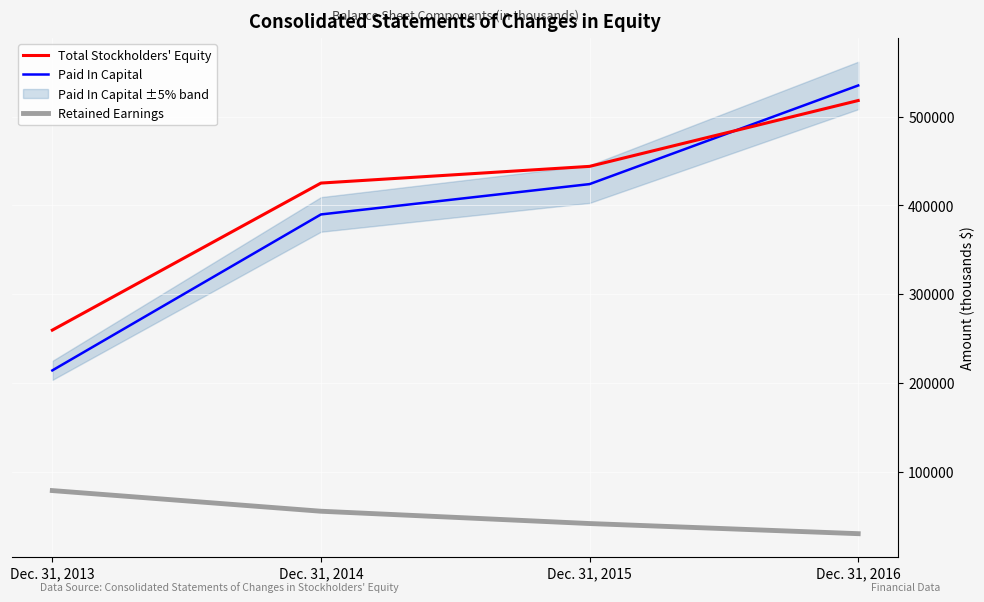

What is the difference between the highest and lowest values at Dec. 31, 2014?

369847